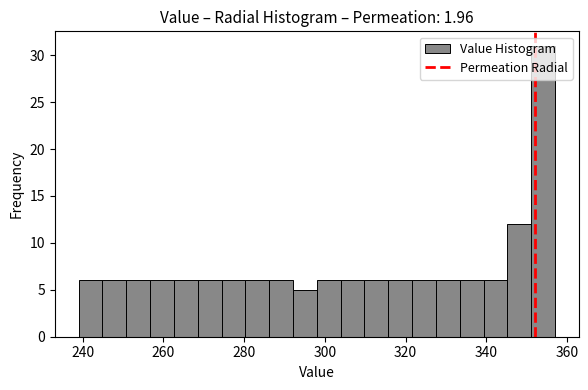

Around what value on the x-axis is the tallest bar? Give the approximate position of its centre, as read against the axis.

354